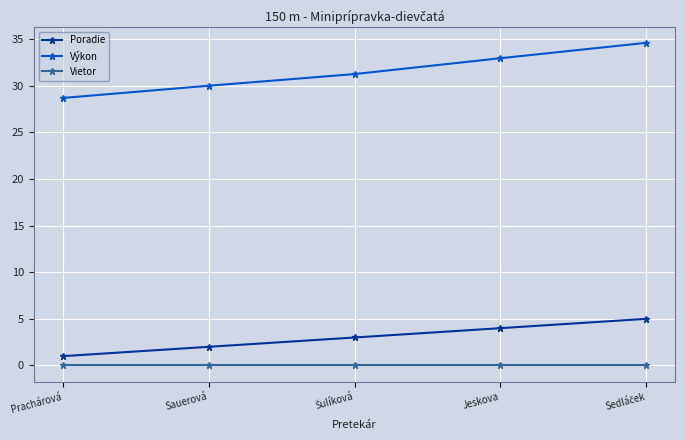

Reading right to left, what are all the values shown in this chart?

Poradie: 5.0	4.0	3.0	2.0	1.0
Výkon: 34.6	32.9	31.2	30.0	28.7
Vietor: 0.0	0.0	0.0	0.0	0.0